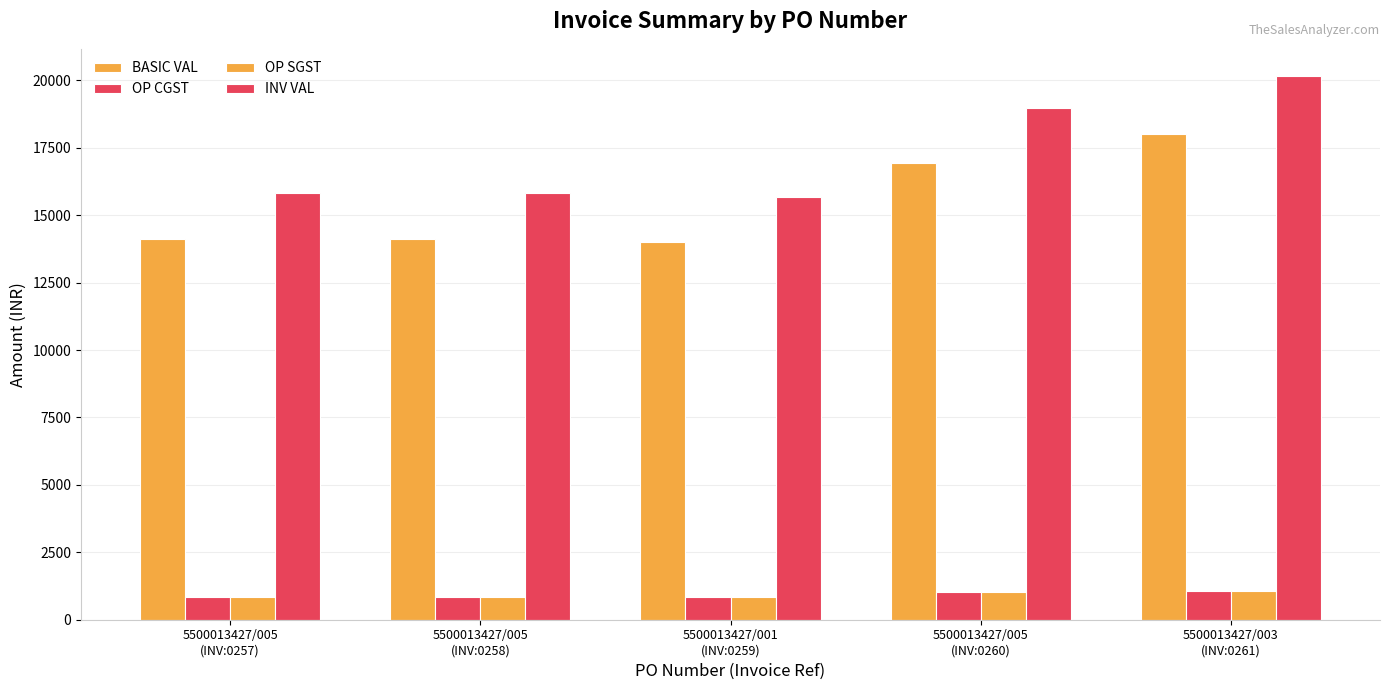

Is the value of OP CGST at 5500013427/005
(INV:0258) greater than the value of OP SGST at 5500013427/001
(INV:0259)?

Yes